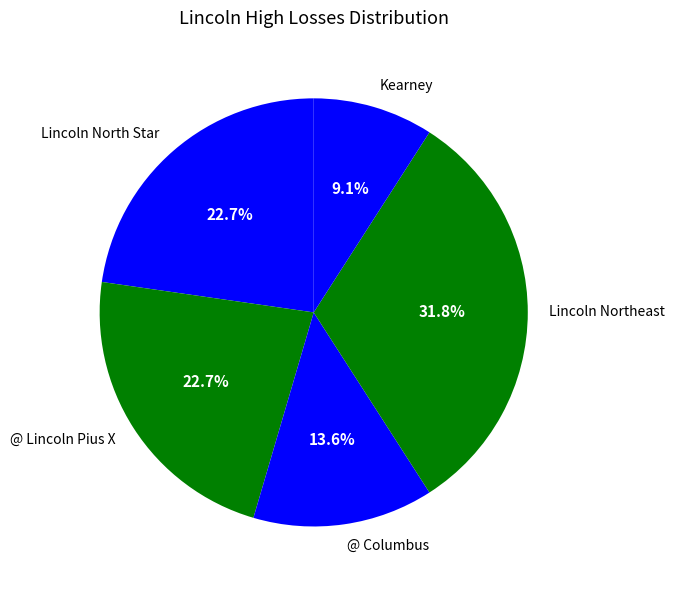

Approximately how many times larger is the value at Kearney compared to @ Columbus?

0.7